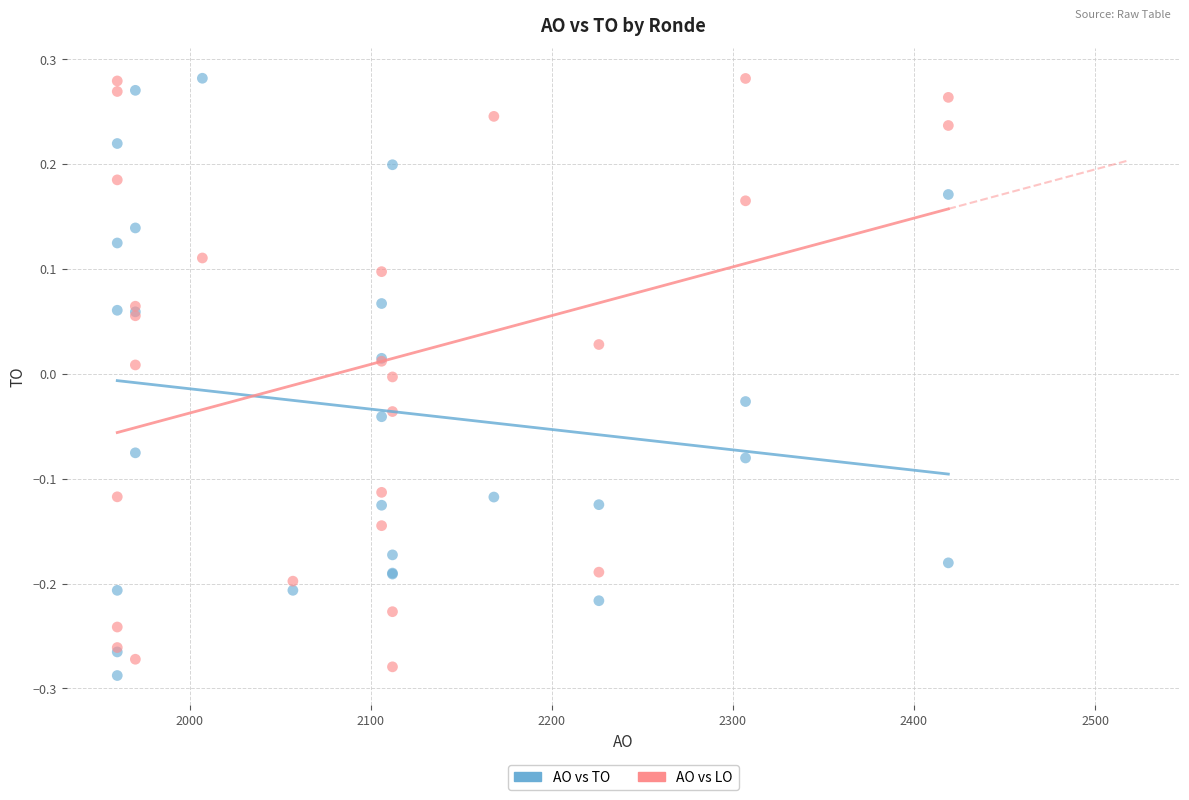

Which series contains the lowest Y value?

AO vs TO